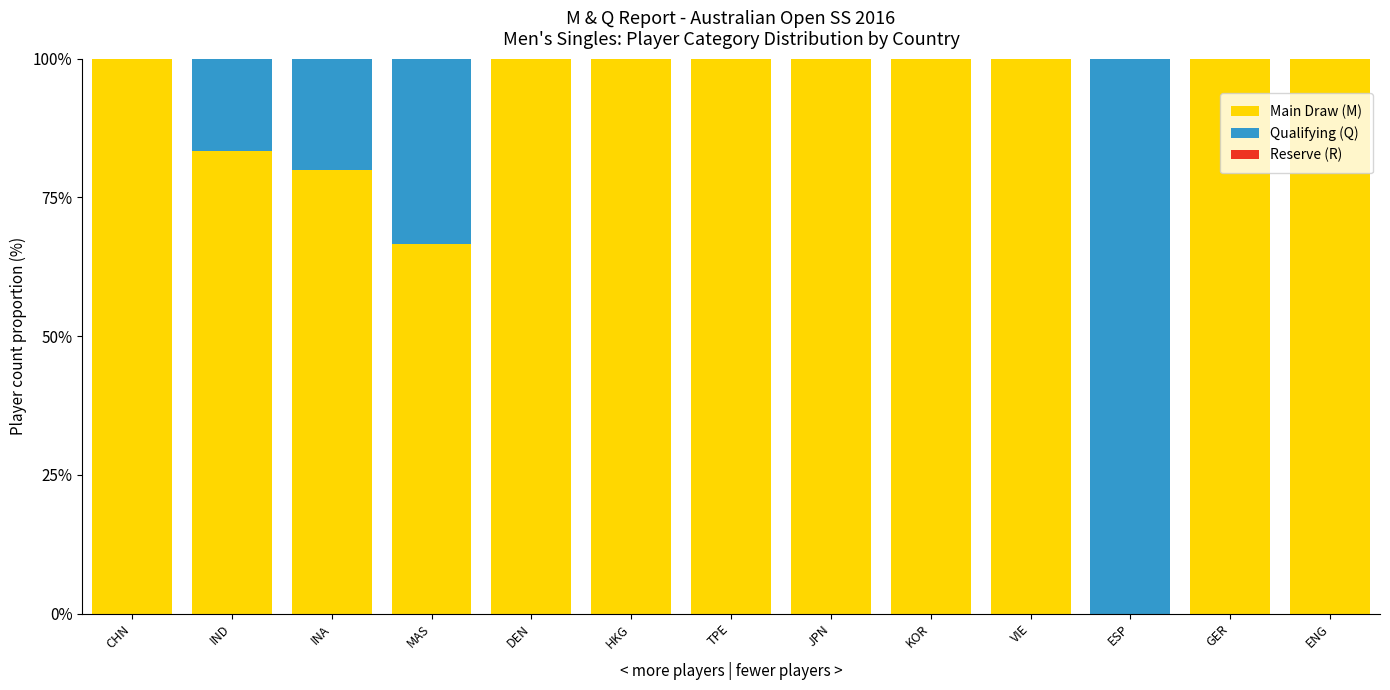

What is the total value across all series at ESP?

100.0